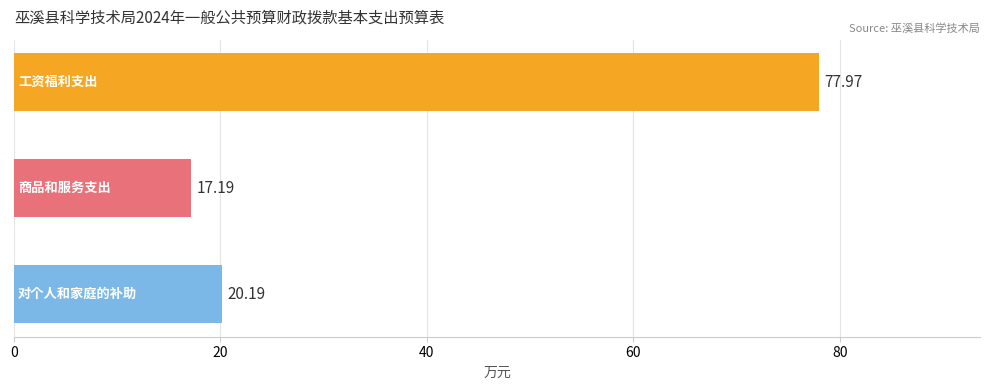

What is the difference between the maximum and minimum values?

60.8